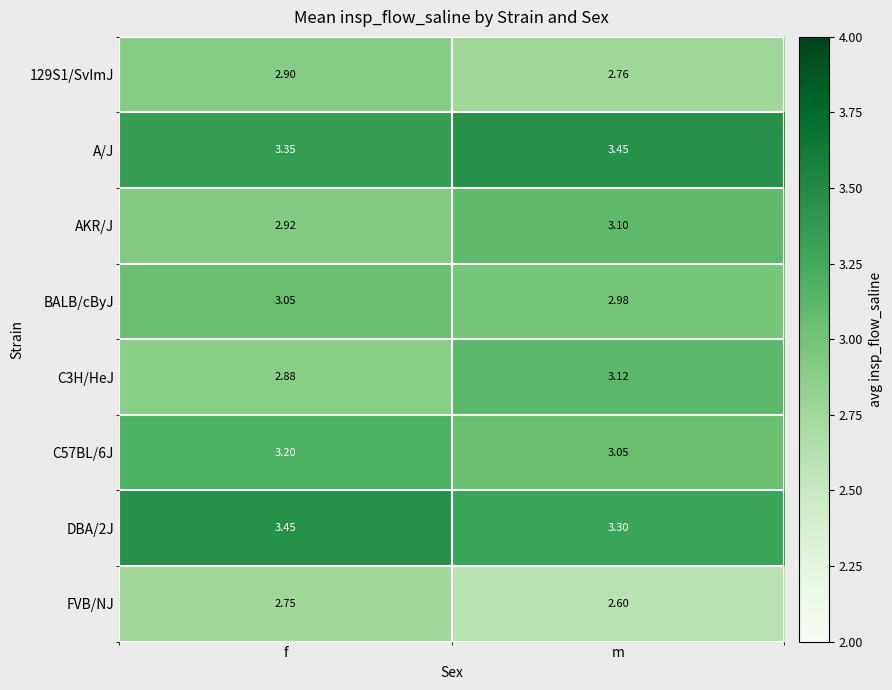

Which category has the lowest value in the BALB/cByJ series?

m